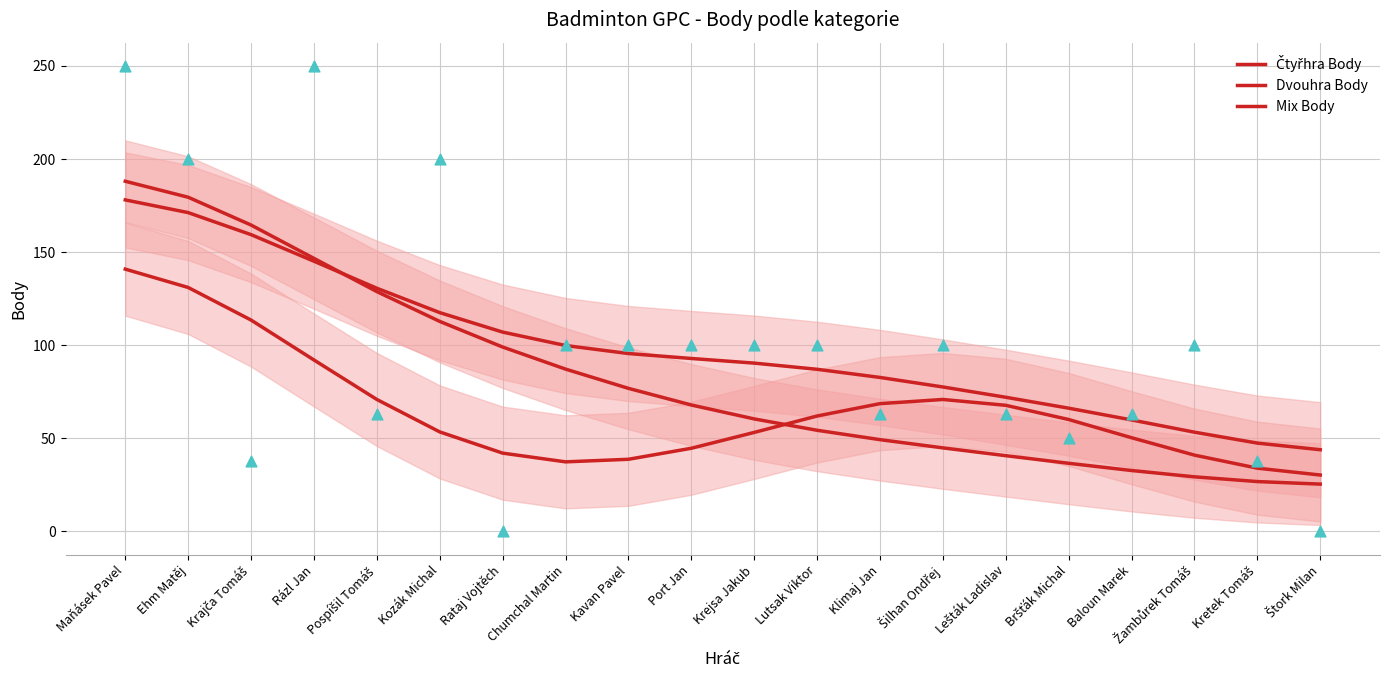

Is the value of Mix Body at Šilhan Ondřej greater than the value of Čtyřhra Body at Chumchal Martin?

No